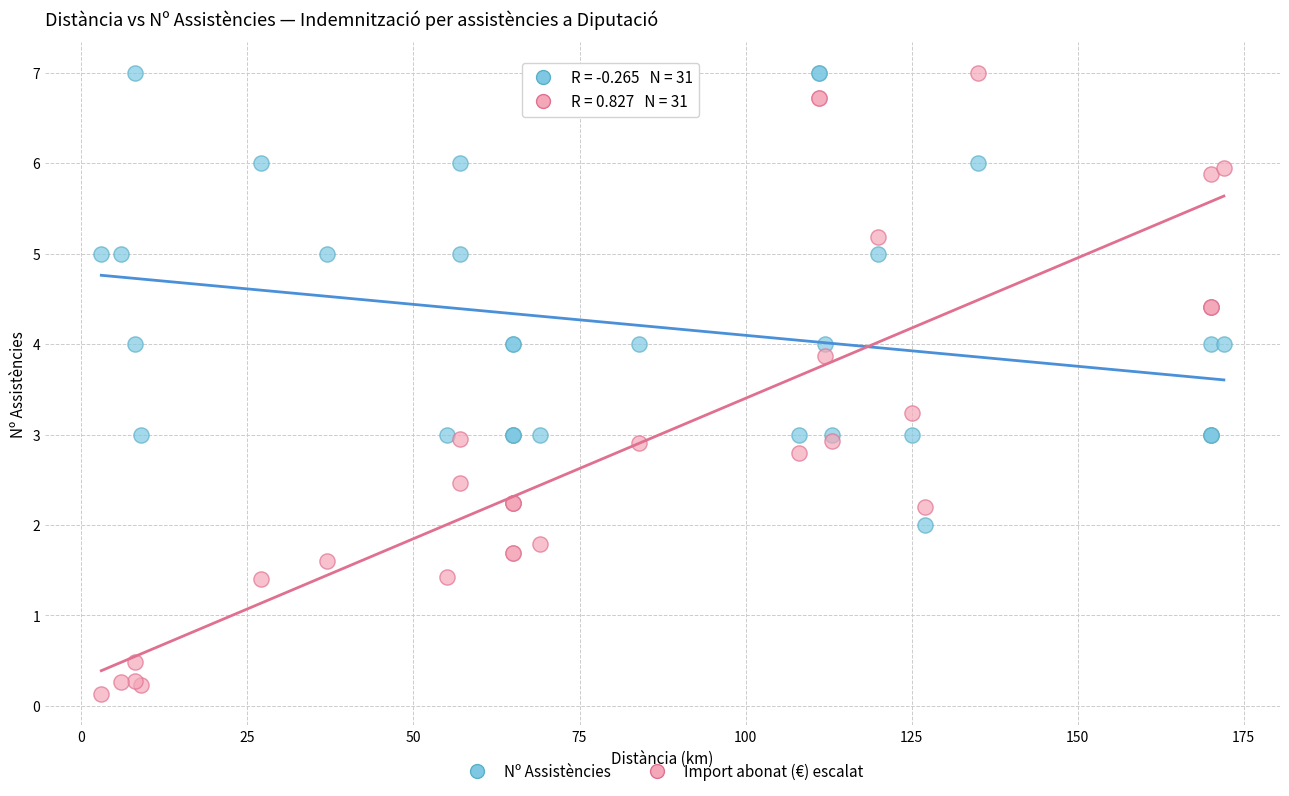

What are all the series names shown in the legend?

Nº Assistències, Import abonat (€) escalat